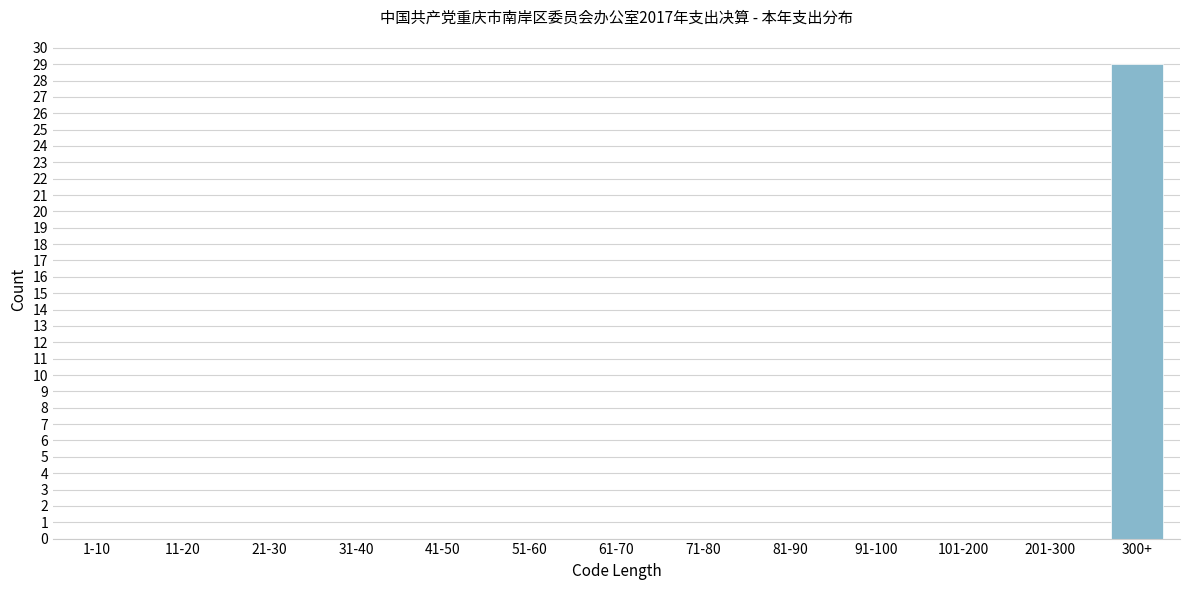

Reading left to right, extract all data points from this chart.

1-10=0	11-20=0	21-30=0	31-40=0	41-50=0	51-60=0	61-70=0	71-80=0	81-90=0	91-100=0	101-200=0	201-300=0	300+=29